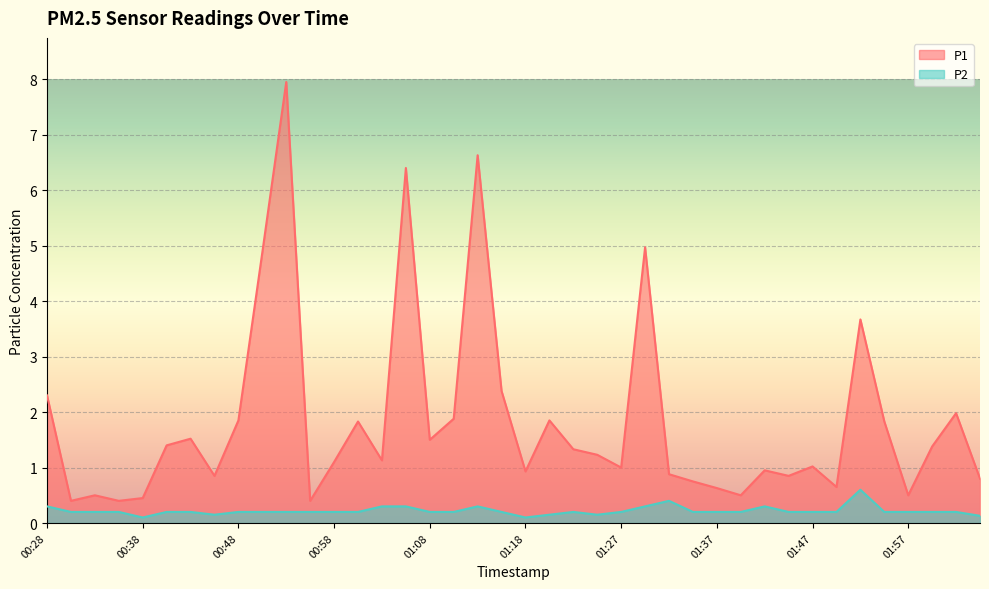

Which series has the largest range (max minus min)?

P1